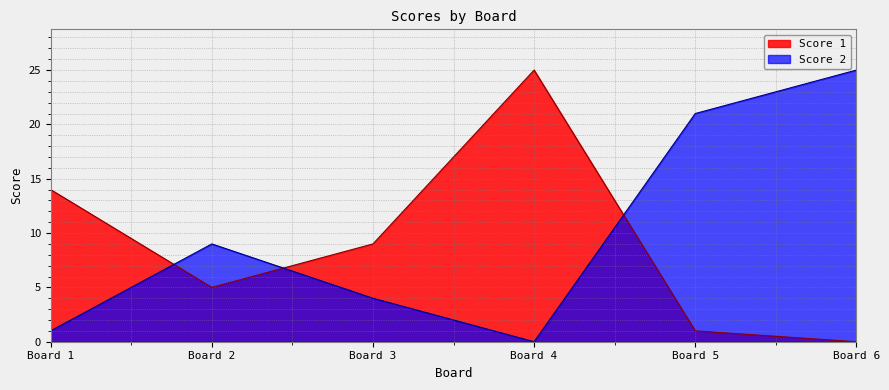

Where is the first local maximum for Score 1?

Board 4